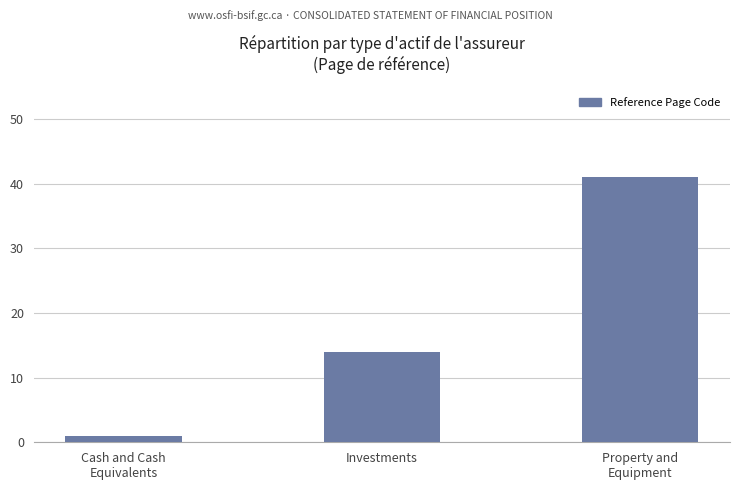

Approximately how many times larger is the value at Cash and Cash
Equivalents compared to Investments?

0.1